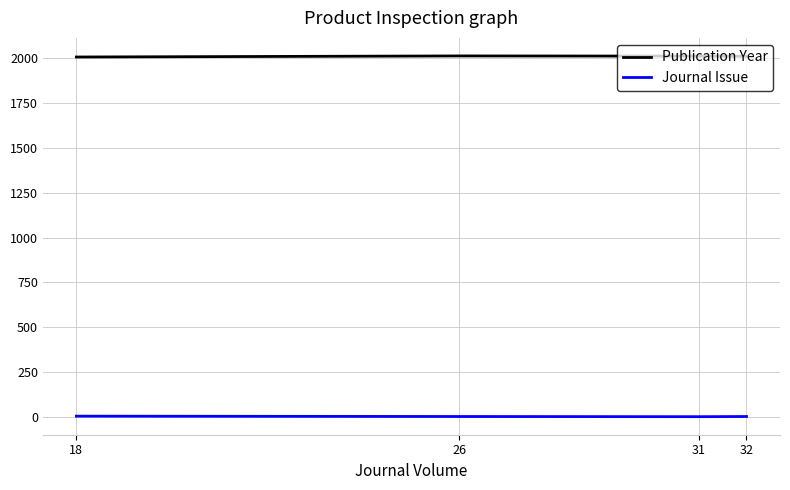

The value of Publication Year at 31 is 2012. True or false?

True